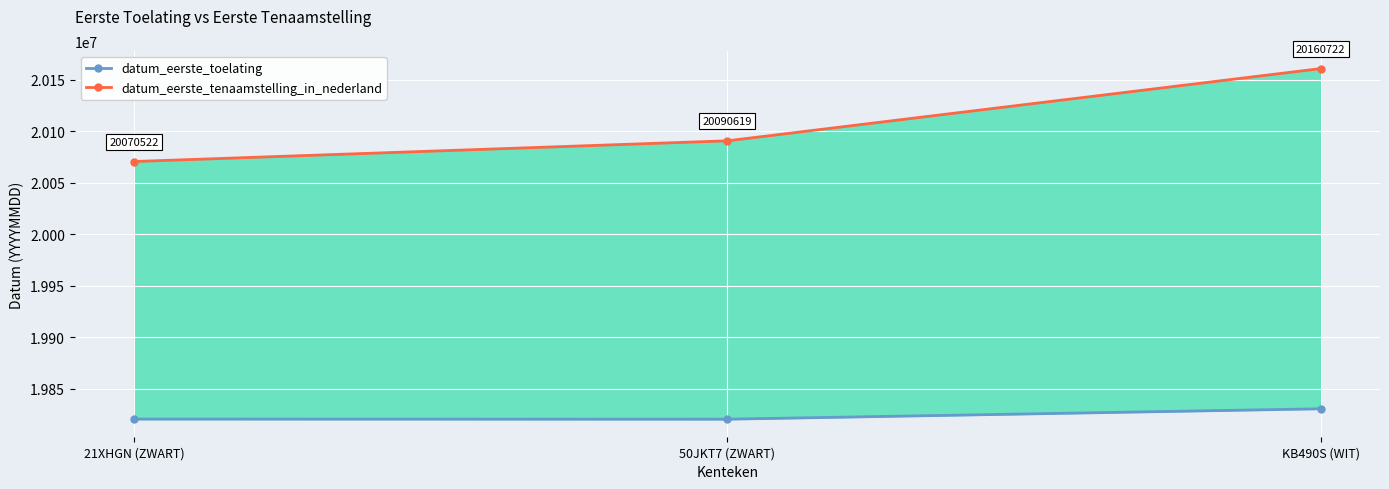

Where is datum_eerste_toelating nearest to the value 19825456?

21XHGN (ZWART)